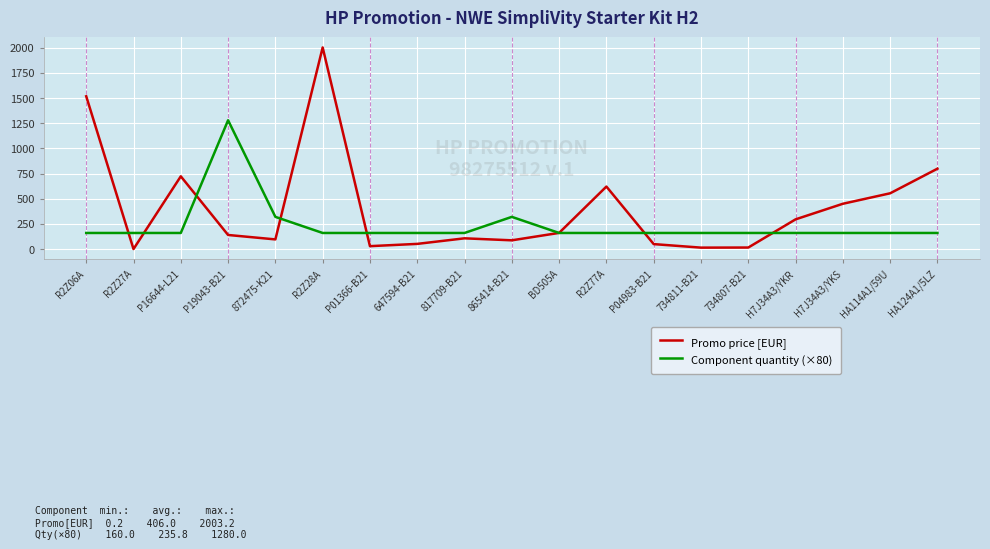

Is the value of Component quantity (×80) at 872475-K21 greater than the value of Promo price [EUR] at 872475-K21?

Yes